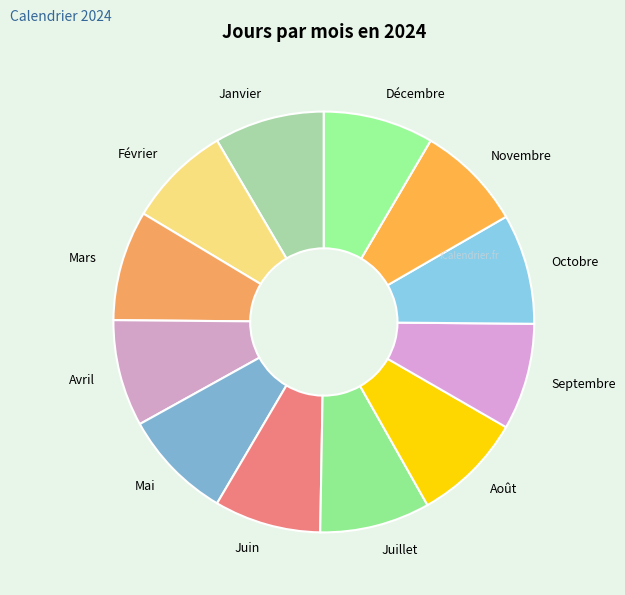

How many segments does this pie chart have?

12